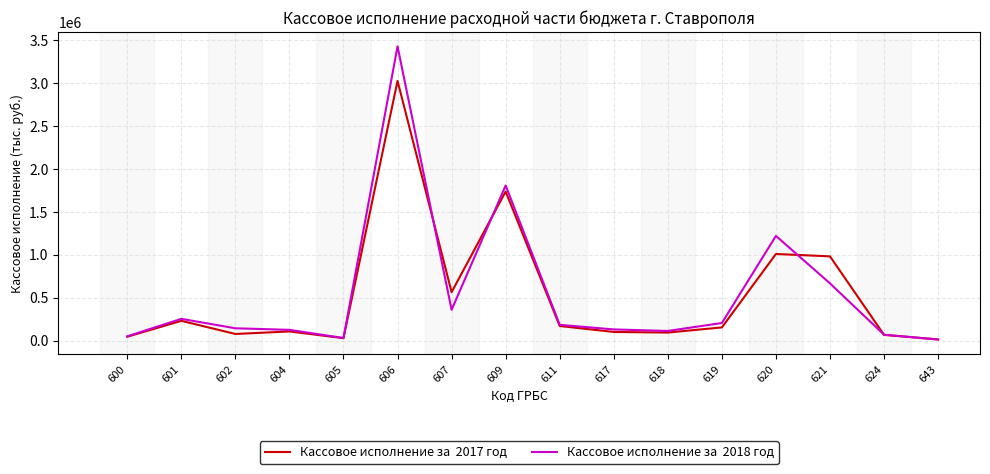

What is the maximum value shown in the chart?

3423562